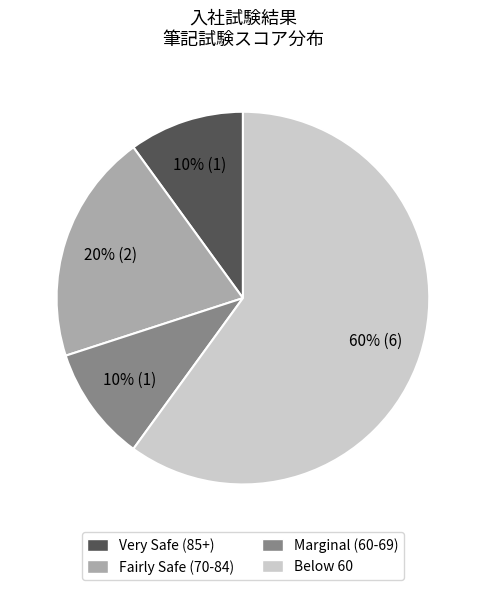

To the nearest percent, what is the difference between the largest and smallest slice percentages?

50%